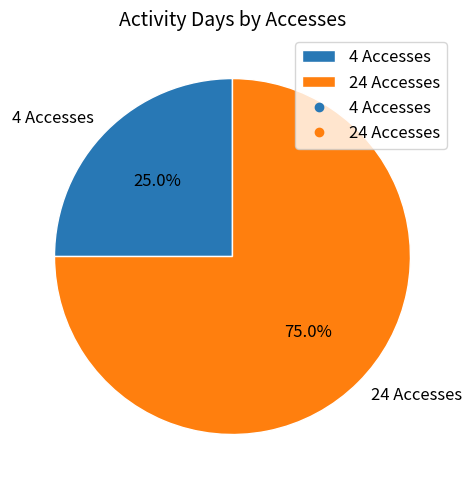

Approximately how many times larger is the value at 4 Accesses compared to 24 Accesses?

0.3